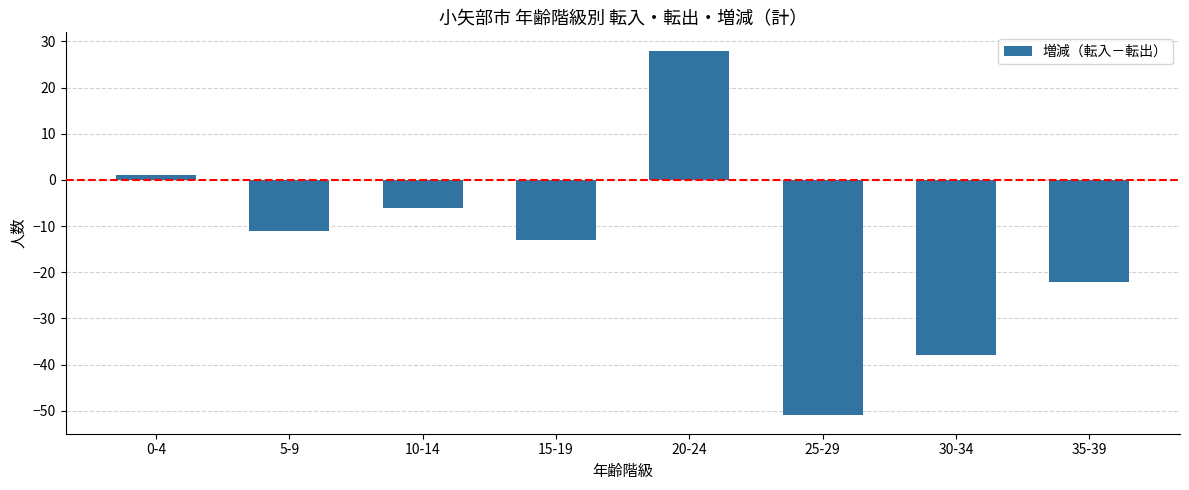

List the labels in order of value, largest first.

20-24, 0-4, 10-14, 5-9, 15-19, 35-39, 30-34, 25-29